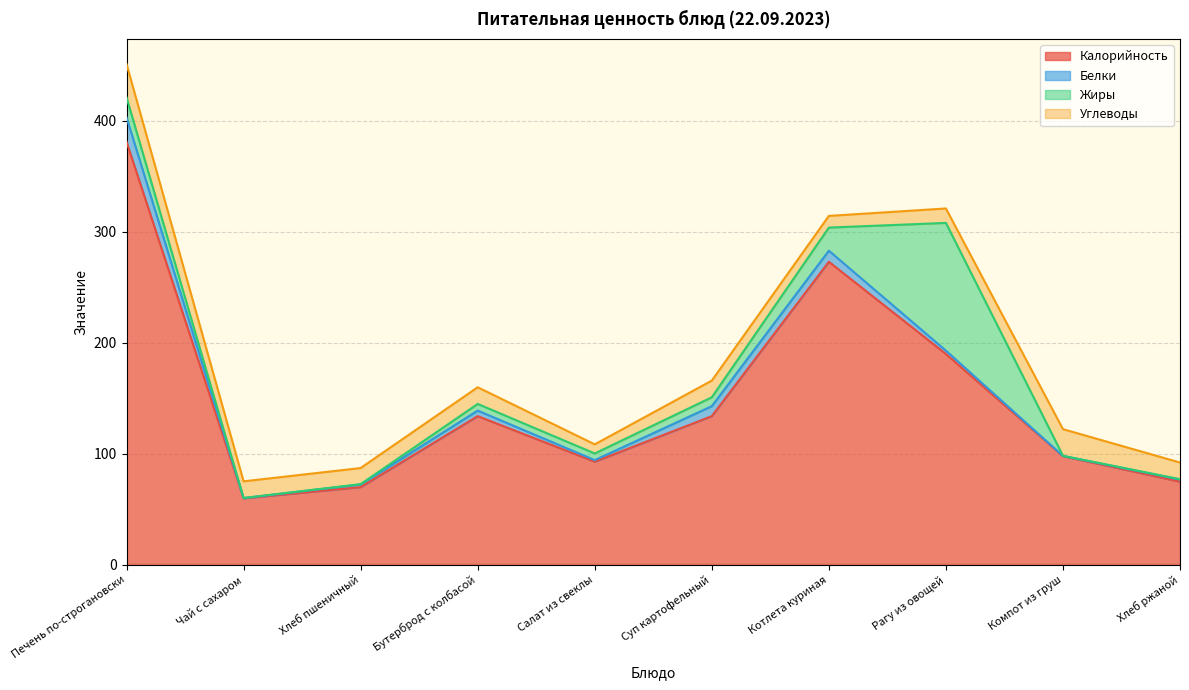

Reading left to right, transcribe all the data shown in this chart.

Калорийность: Печень по-строгановски=381.0	Чай с сахаром=60.0	Хлеб пшеничный=70.1	Бутерброд с колбасой=134.0	Салат из свеклы=93.0	Суп картофельный=134.0	Котлета куриная=273.0	Рагу из овощей=190.0	Компот из груш=98.0	Хлеб ржаной=75.0
Белки: Печень по-строгановски=22.0	Чай с сахаром=0.2	Хлеб пшеничный=2.4	Бутерброд с колбасой=5.0	Салат из свеклы=1.4	Суп картофельный=9.0	Котлета куриная=10.0	Рагу из овощей=3.0	Компот из груш=0.2	Хлеб ржаной=1.9
Жиры: Печень по-строгановски=18.0	Чай с сахаром=0.1	Хлеб пшеничный=0.3	Бутерброд с колбасой=6.0	Салат из свеклы=6.0	Суп картофельный=8.0	Котлета куриная=20.8	Рагу из овощей=115.0	Компот из груш=0.1	Хлеб ржаной=0.3
Углеводы: Печень по-строгановски=30.0	Чай с сахаром=15.0	Хлеб пшеничный=14.5	Бутерброд с колбасой=15.0	Салат из свеклы=8.2	Суп картофельный=15.0	Котлета куриная=10.5	Рагу из овощей=13.0	Компот из груш=24.0	Хлеб ржаной=15.0